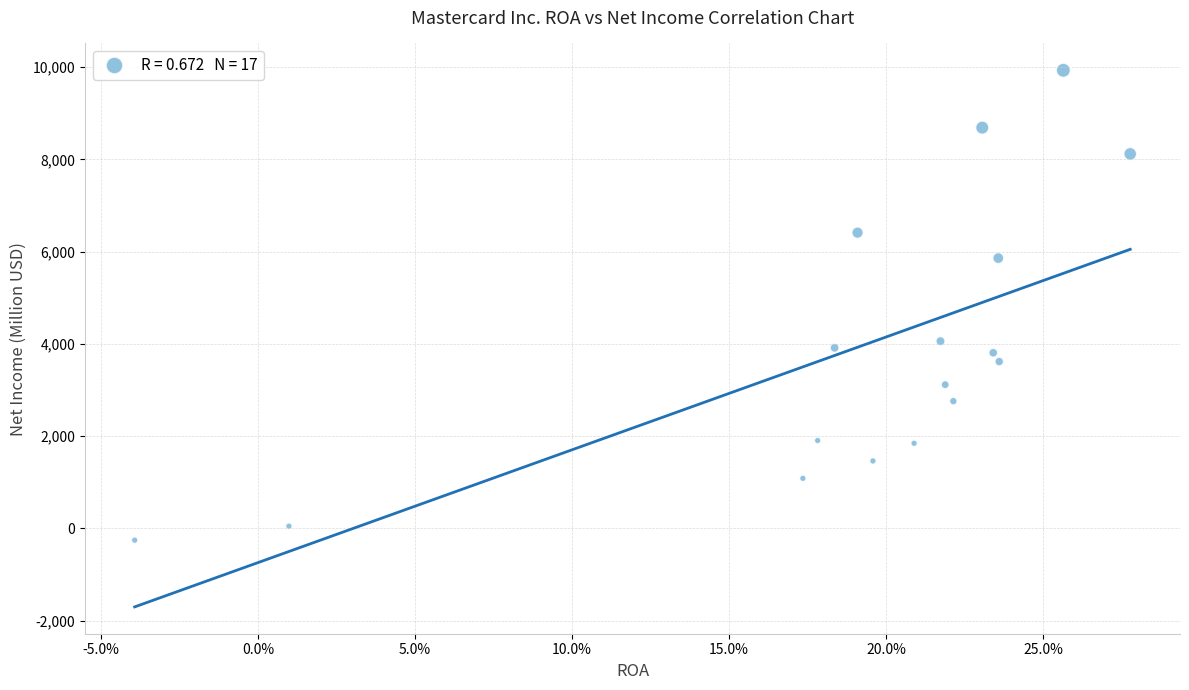

What Y value in the scatter plot is closest to 4838?

4059